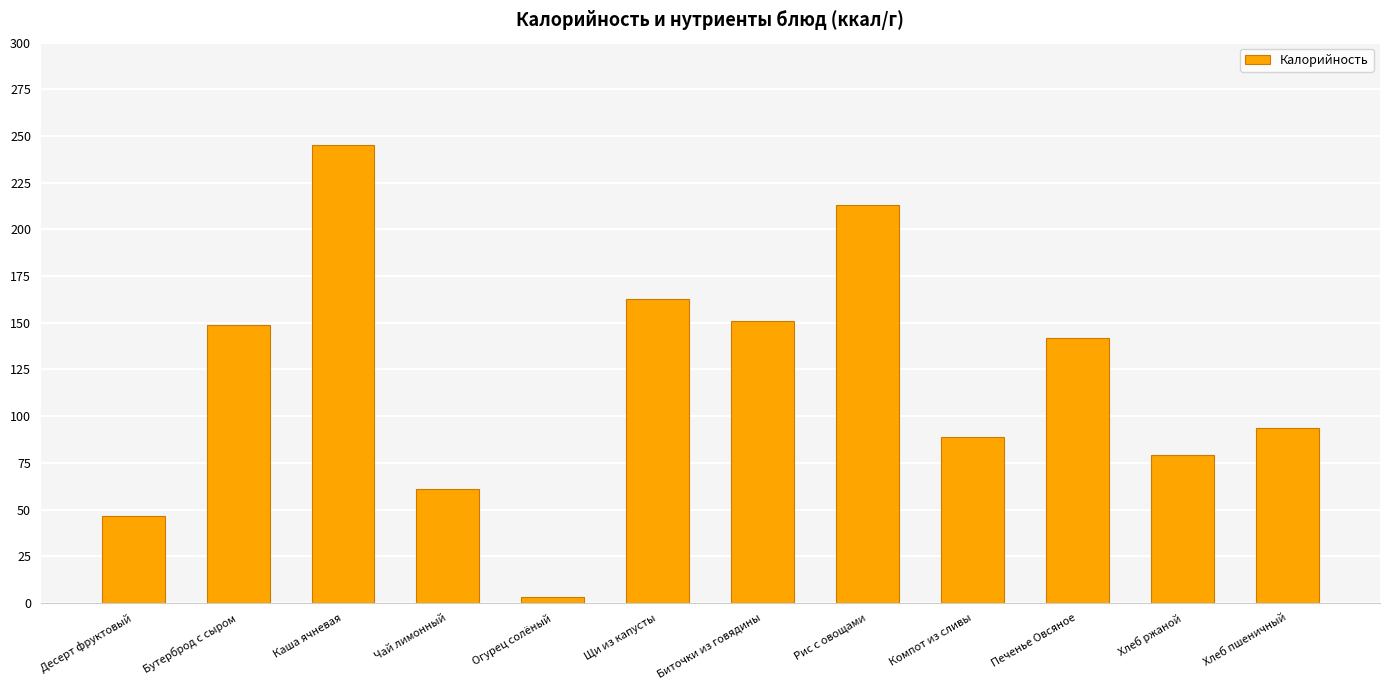

Rank the categories by value from lowest to highest.

Огурец солёный, Десерт фруктовый, Чай лимонный, Хлеб ржаной, Компот из сливы, Хлеб пшеничный, Печенье Овсяное, Бутерброд с сыром, Биточки из говядины, Щи из капусты, Рис с овощами, Каша ячневая